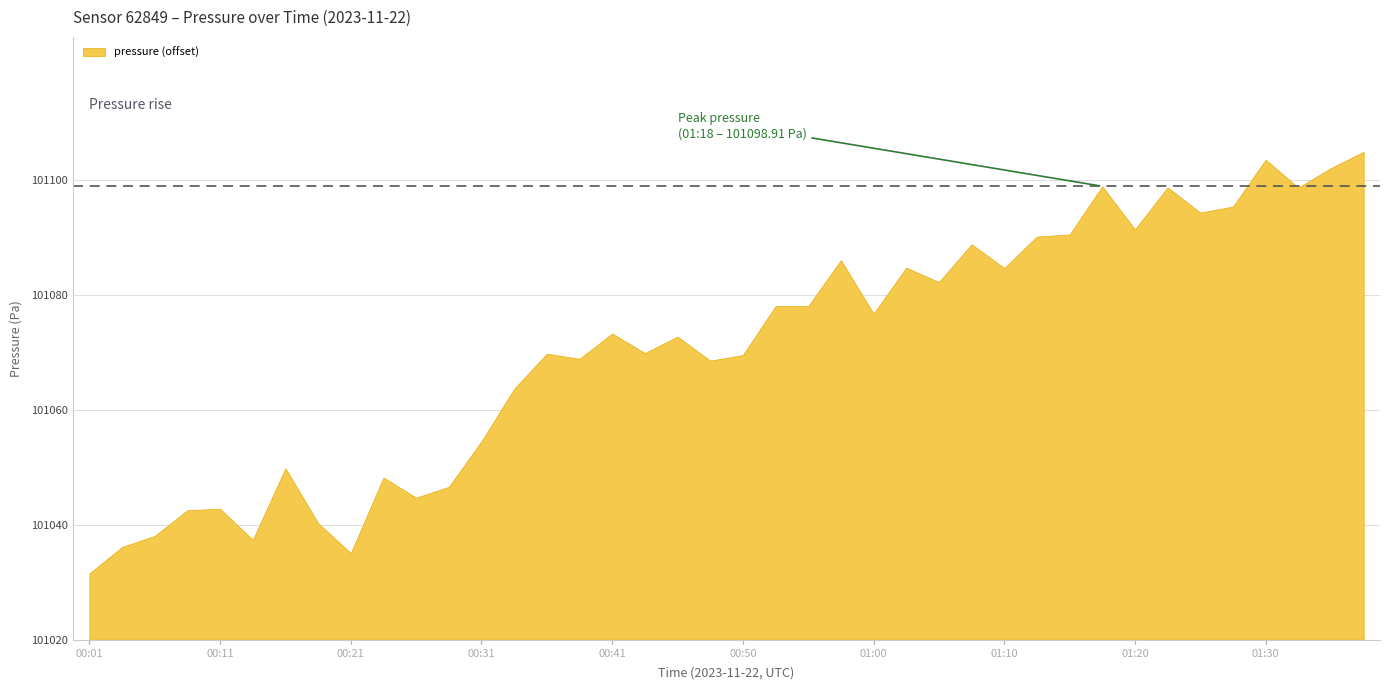

Reading right to left, extract all data points from this chart.

101104.9	101102.1	101098.7	101103.5	101095.4	101094.3	101098.7	101091.4	101098.9	101090.5	101090.2	101084.7	101088.8	101082.2	101084.8	101076.8	101086.1	101078.1	101078.1	101069.5	101068.6	101072.8	101069.9	101073.3	101068.9	101069.8	101063.7	101054.5	101046.6	101044.7	101048.2	101035.1	101040.3	101049.8	101037.4	101042.8	101042.5	101038.1	101036.1	101031.5